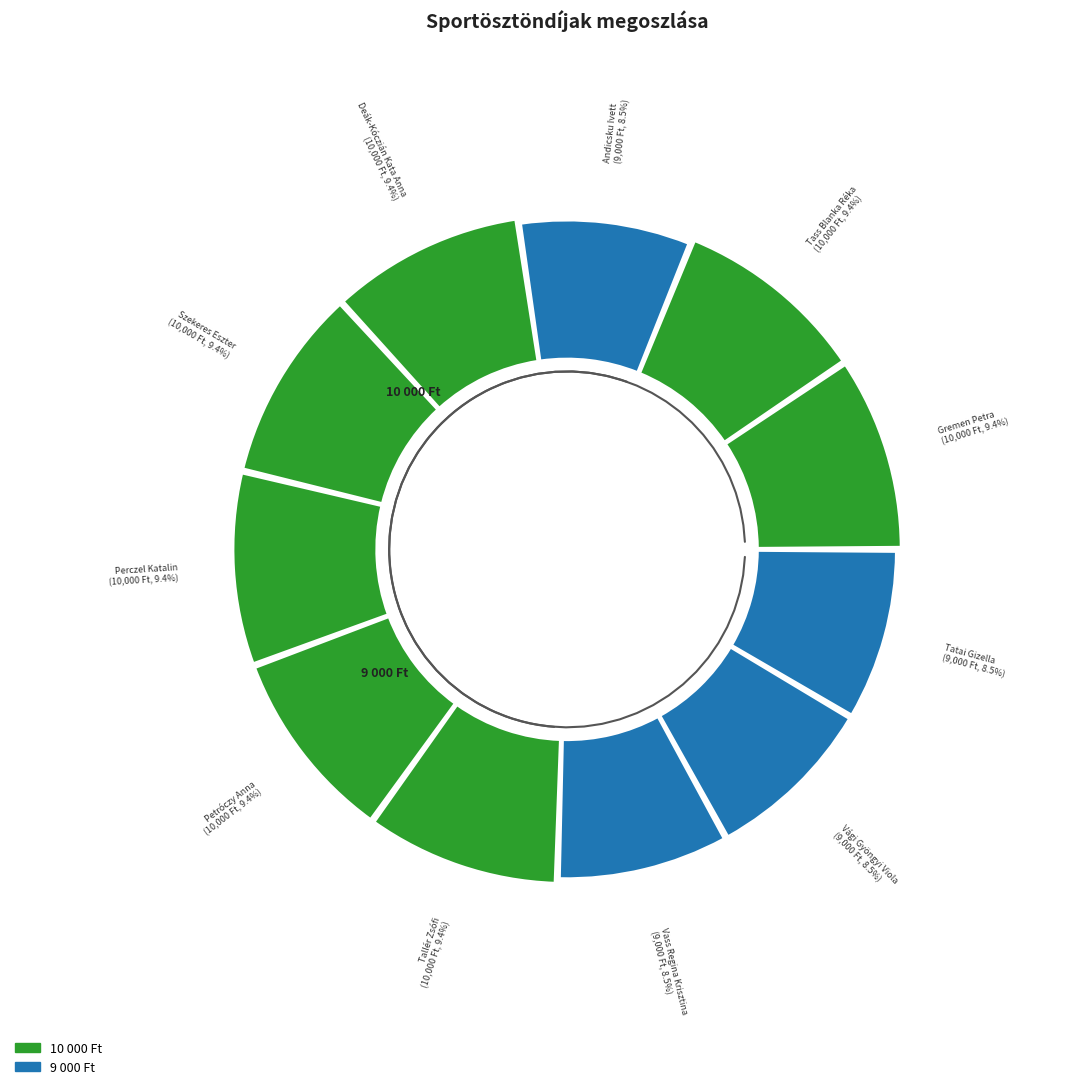

Combined, do Deák-Kóczián Kata Anna and Petróczy Anna account for over 50%?

No